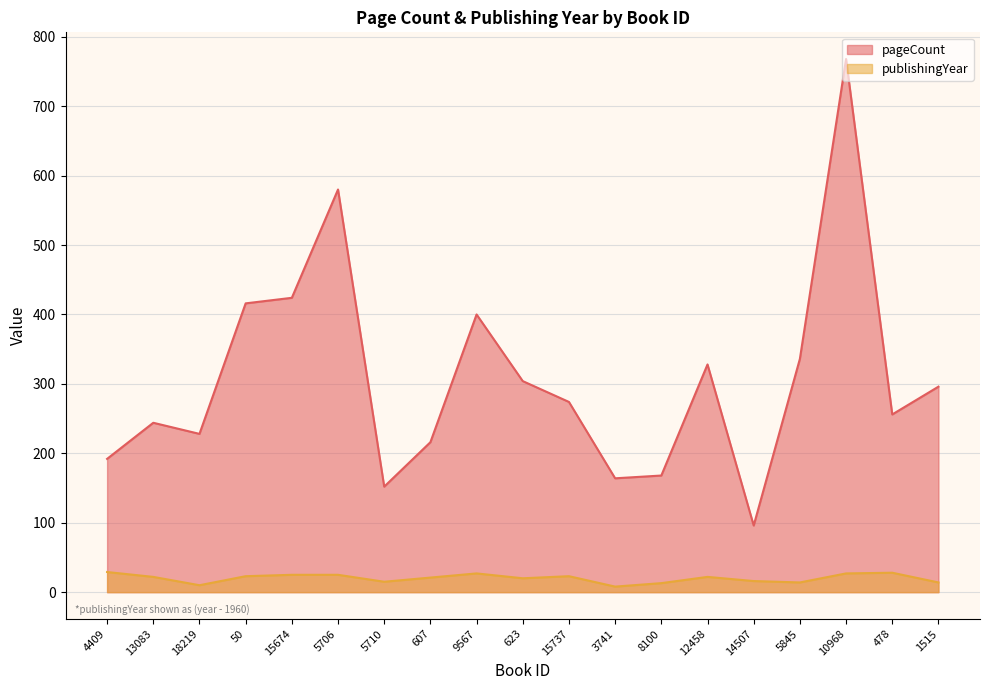

What is the difference between the second highest and second lowest values in the publishingYear series?

18